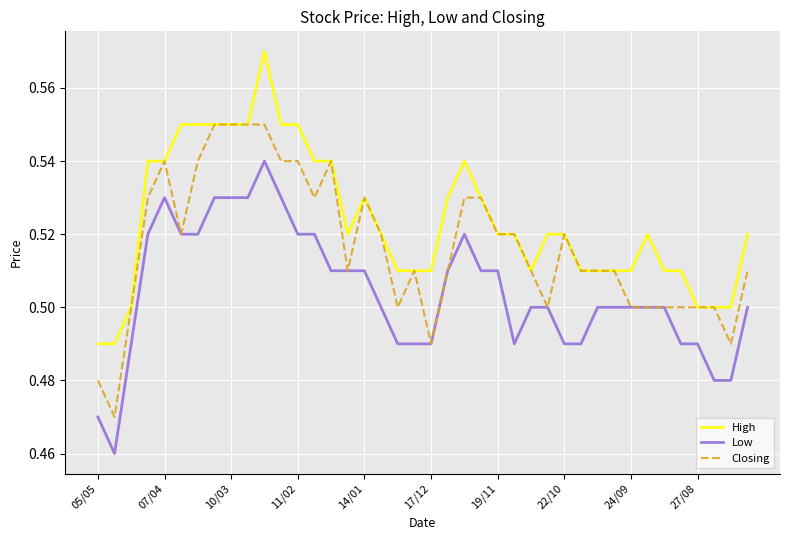

List the series in order of their peak value, highest first.

High, Closing, Low